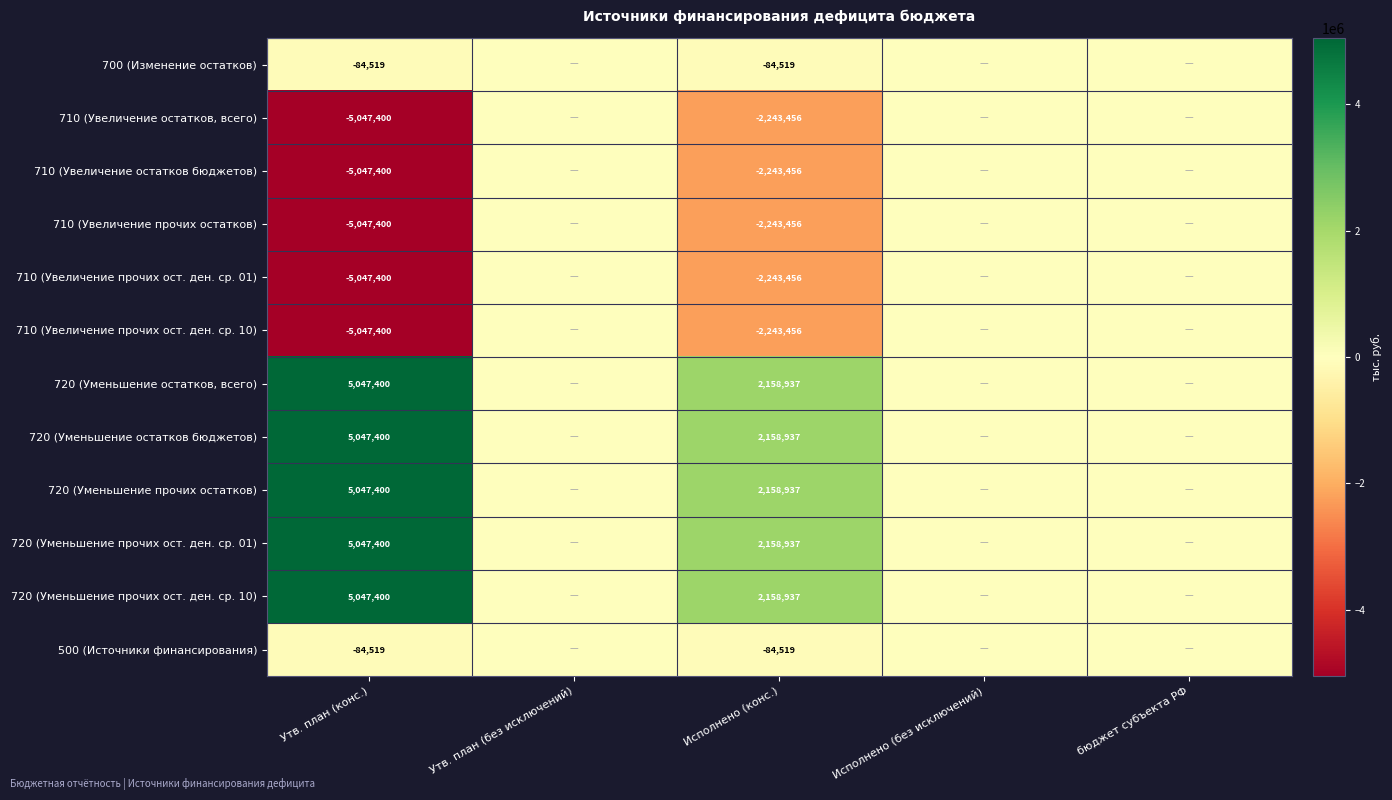

What is the total value across all series at Утв. план (конс.)?

-169038